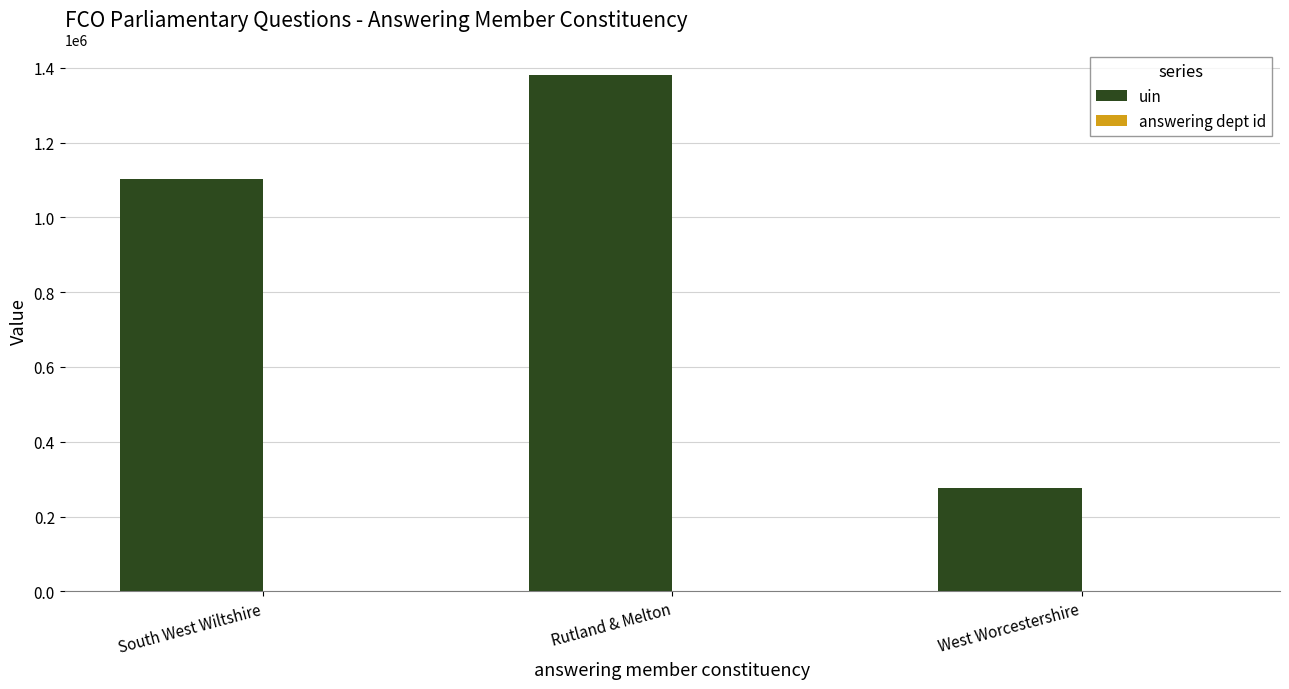

Which series changed the most between Rutland & Melton and West Worcestershire?

uin